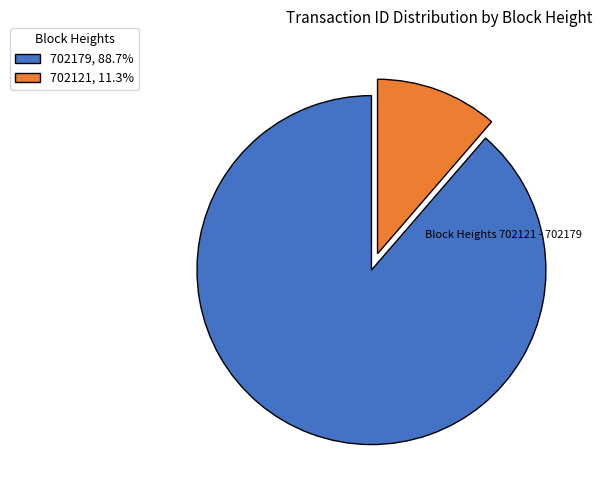

Combined, do 702179, 88.7% and 702121, 11.3% account for over 50%?

Yes